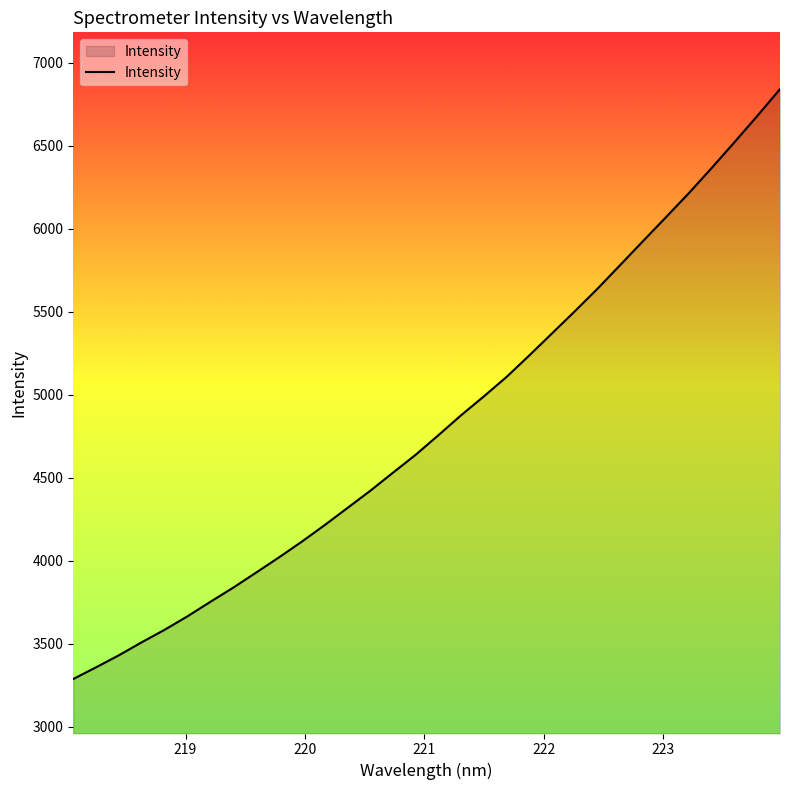

What is the difference between the maximum and minimum values?

3554.3